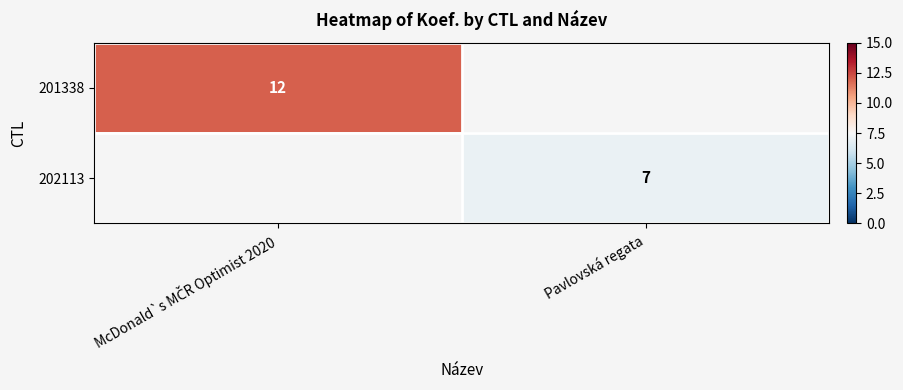

Which has a higher value, Pavlovská regata or McDonald`s MČR Optimist 2020?

McDonald`s MČR Optimist 2020